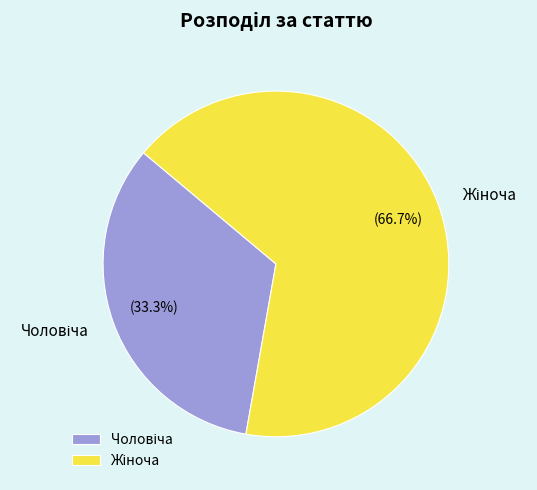

Does any single category account for the majority?

Yes